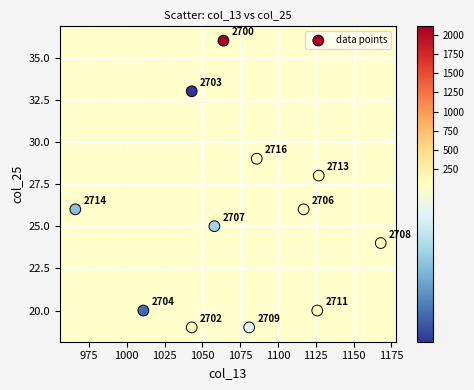

What Y value in the scatter plot is closest to 27?

26